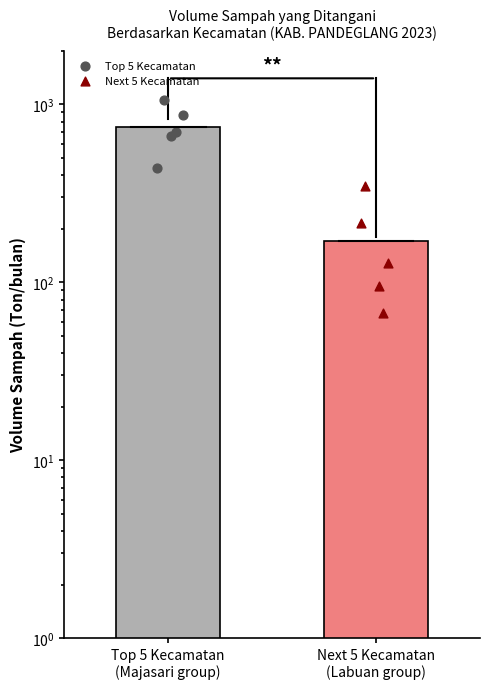

Which series reaches the minimum Y coordinate?

Next 5 Kecamatan